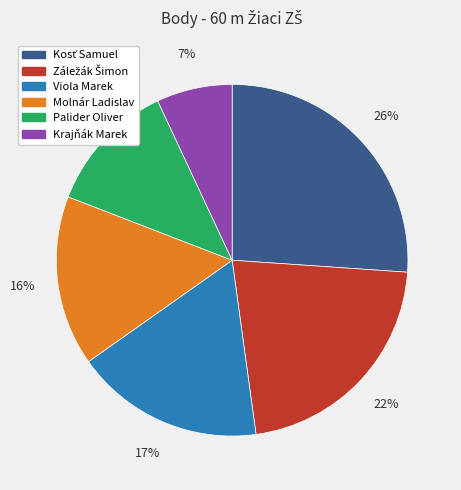

Combined, do Krajňák Marek and Palider Oliver account for over 50%?

No